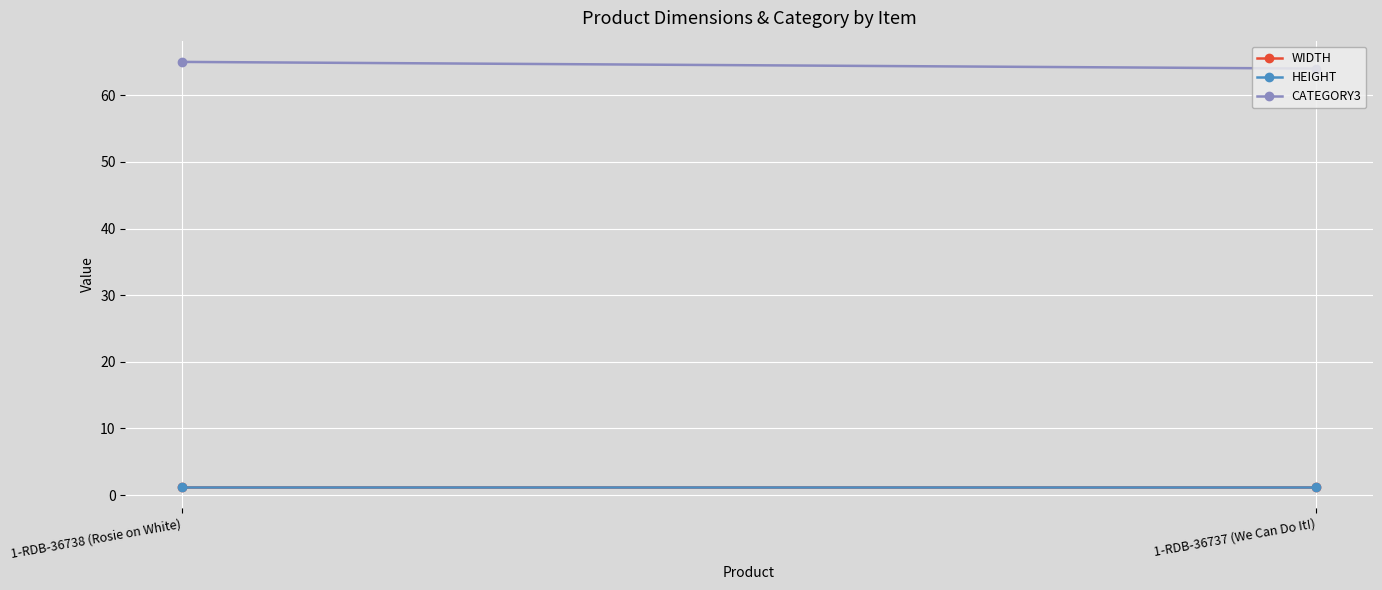

List the series in order of their peak value, highest first.

CATEGORY3, WIDTH, HEIGHT